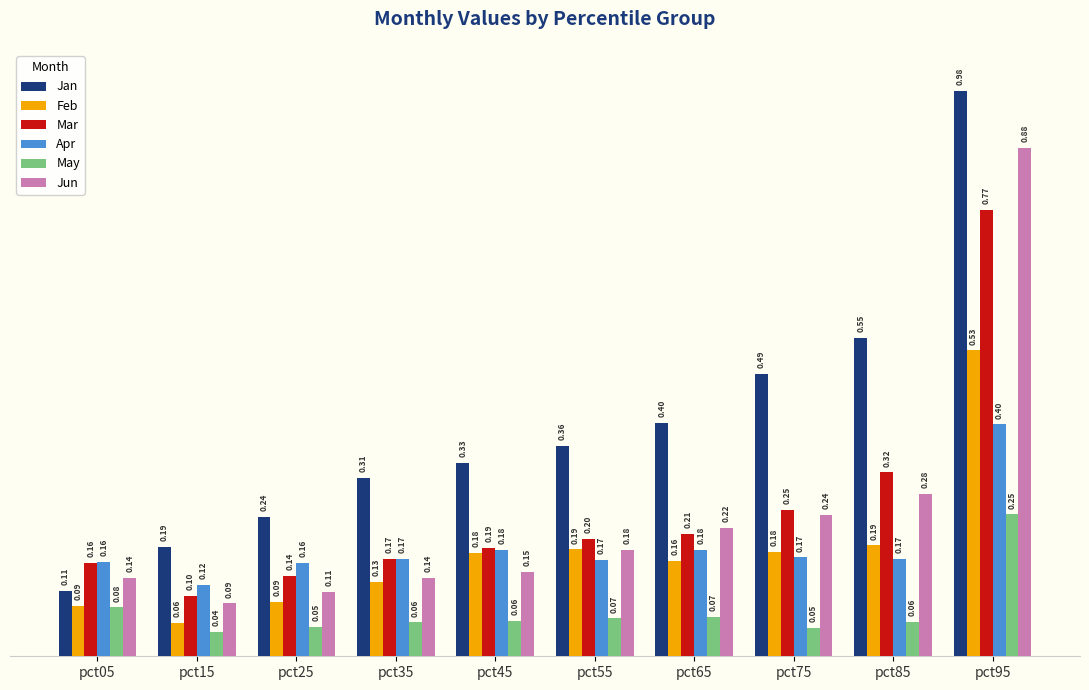

What is the value of the Feb bar at the 4th from the left?

0.1